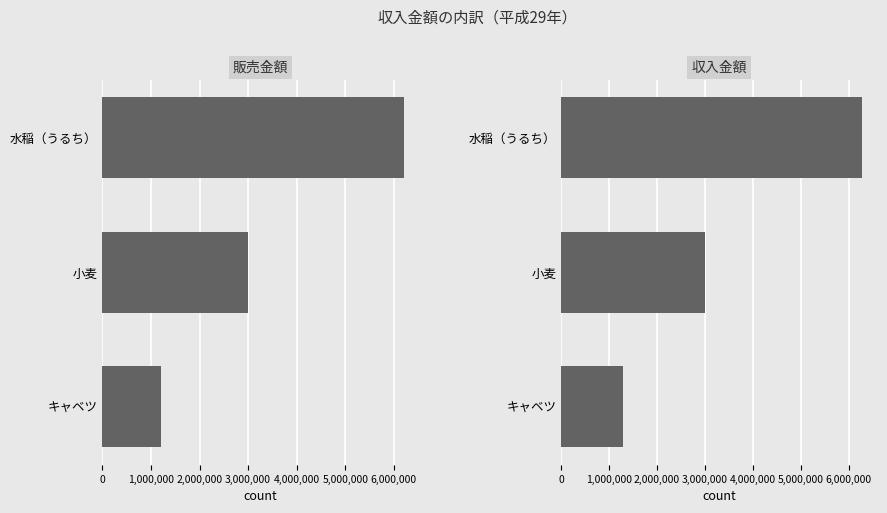

Is the value of 販売金額 at キャベツ greater than the value of 収入金額 at 水稲（うるち）?

No